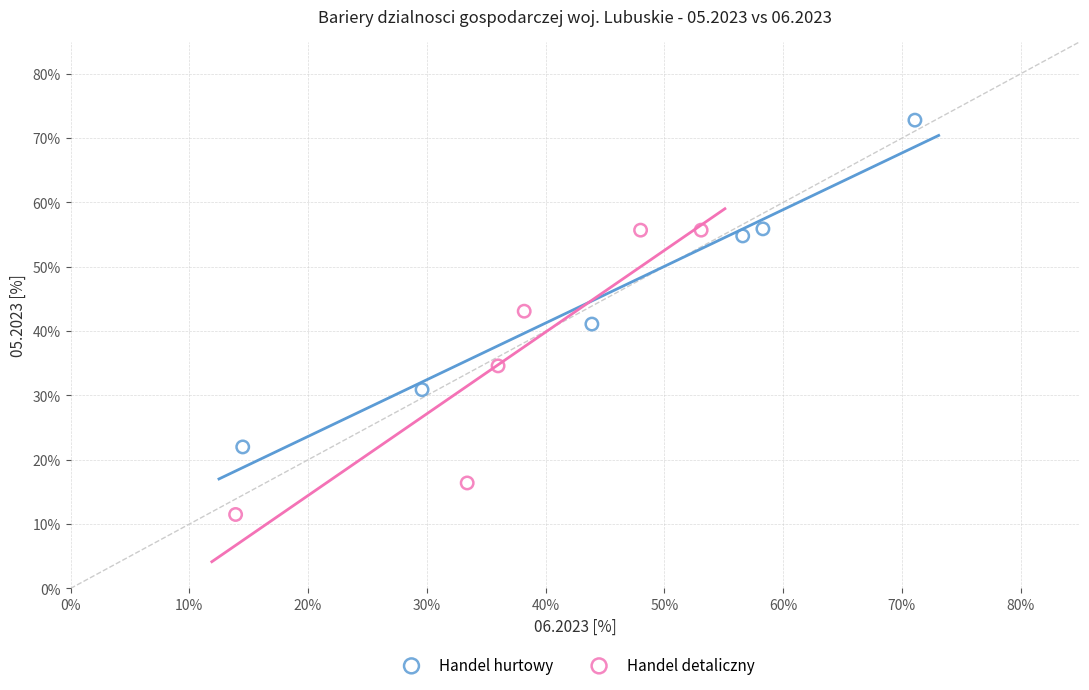

What are all the series names shown in the legend?

Handel hurtowy, Handel detaliczny